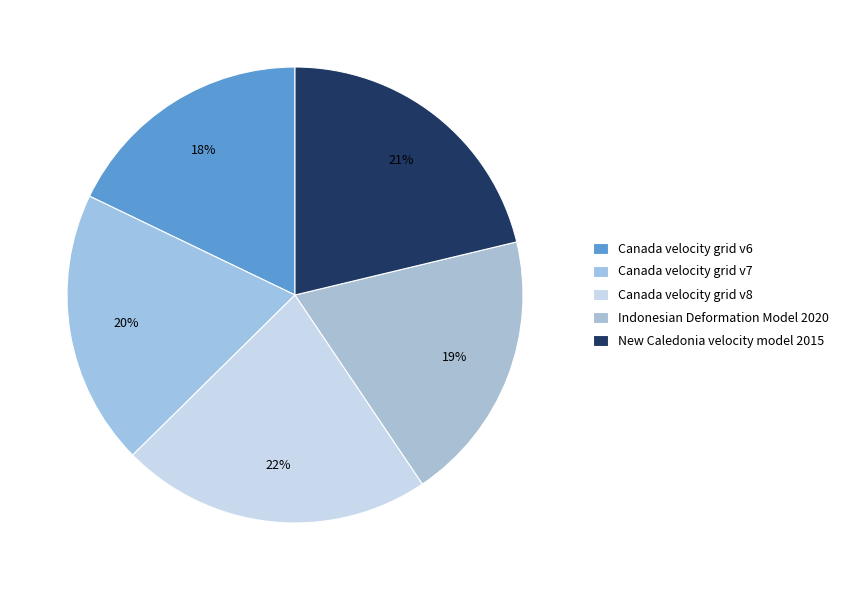

Between Canada velocity grid v7 and Canada velocity grid v6, which is larger?

Canada velocity grid v7